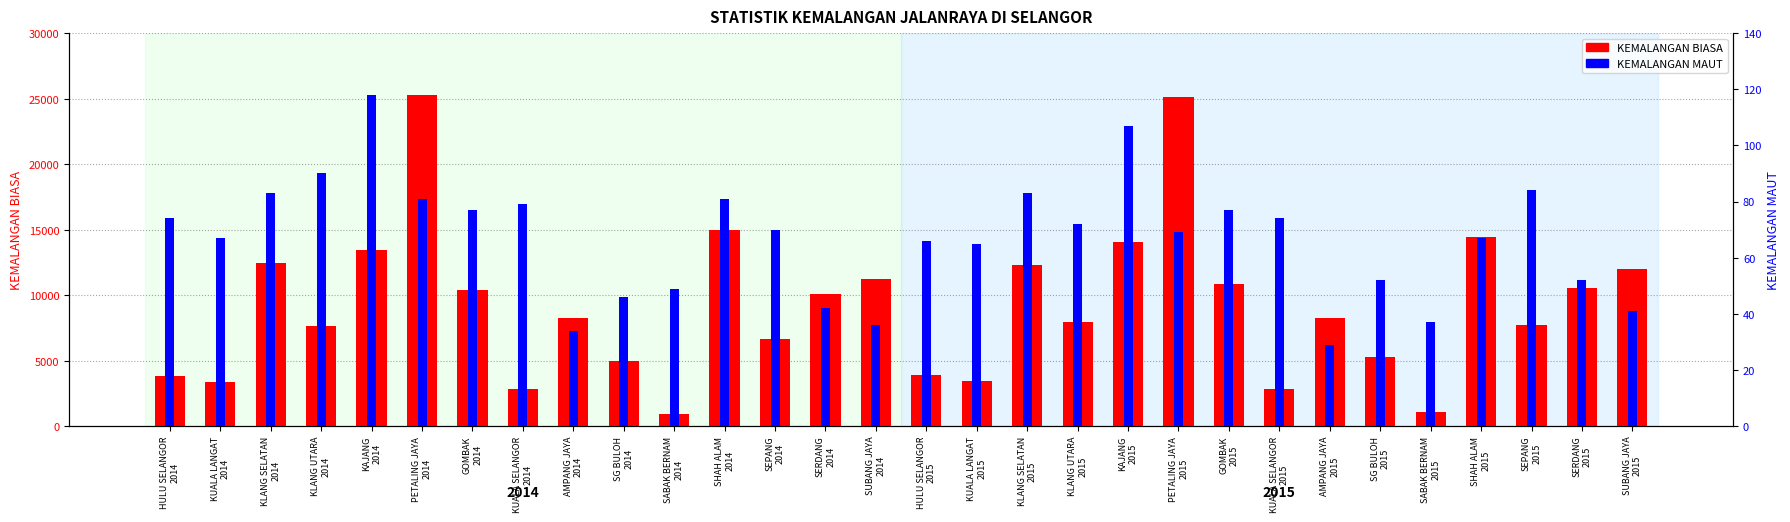

Rank the series at SUBANG JAYA
2015 from highest to lowest value.

KEMALANGAN BIASA, KEMALANGAN MAUT